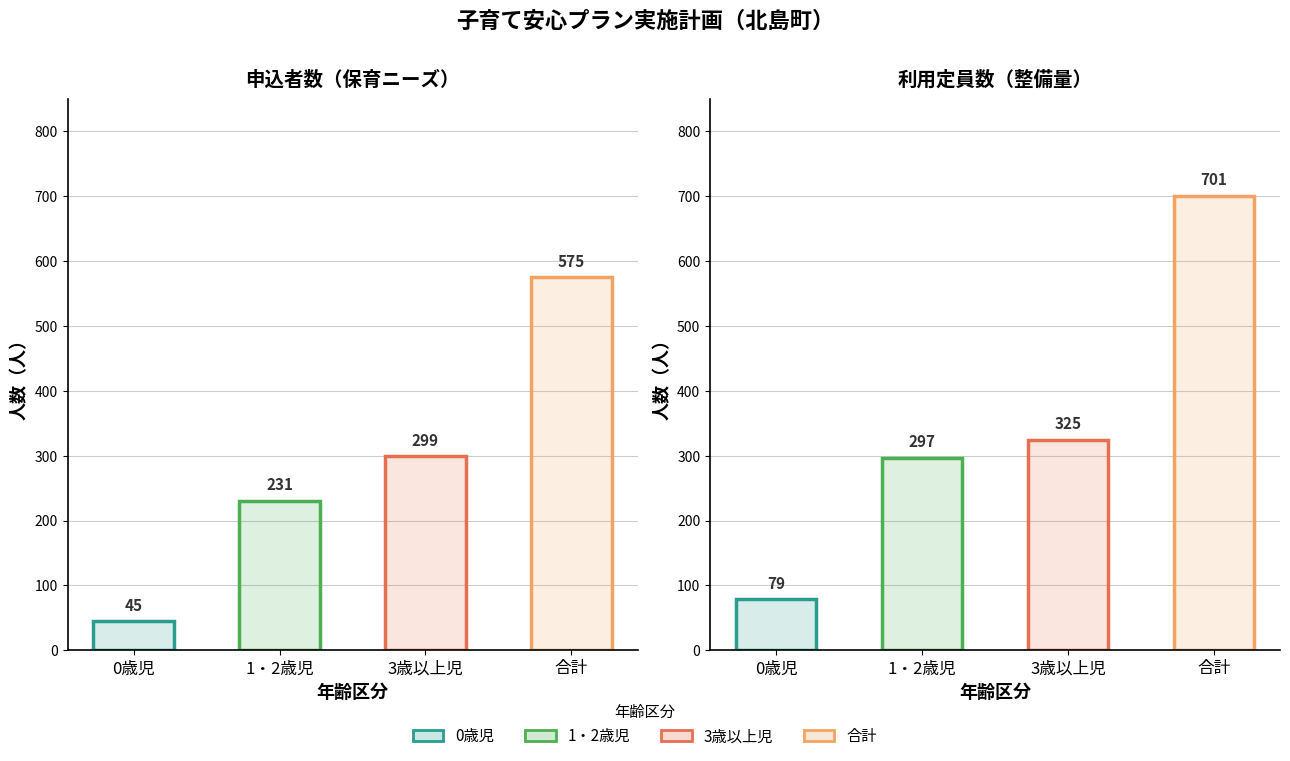

Is it true that 利用定員数 equals 1203 at 合計?

False